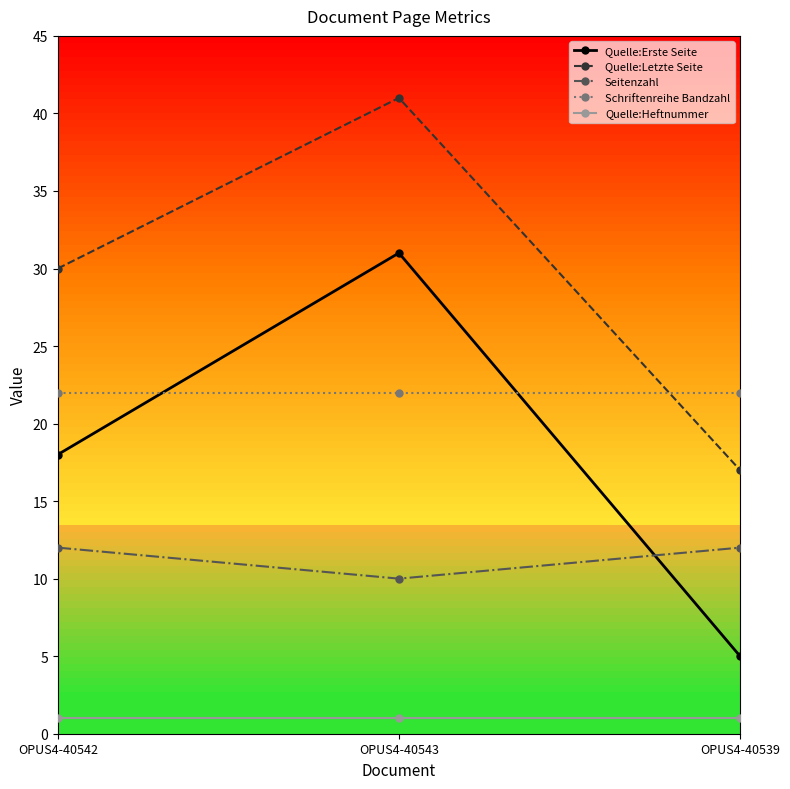

Which series changed the most between OPUS4-40542 and OPUS4-40543?

Quelle:Erste Seite